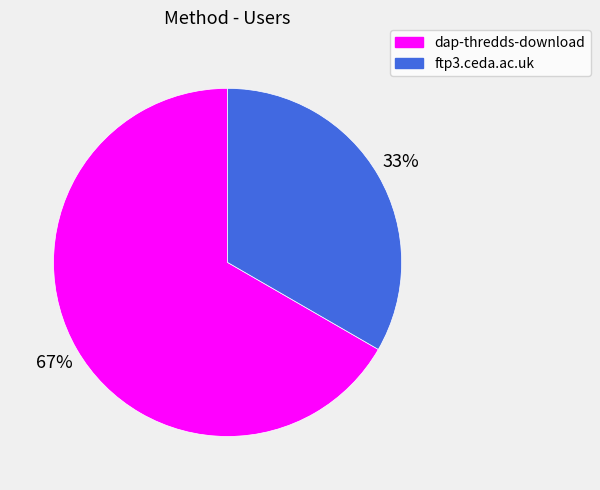

To the nearest percent, what percentage of the pie is ftp3.ceda.ac.uk?

33%